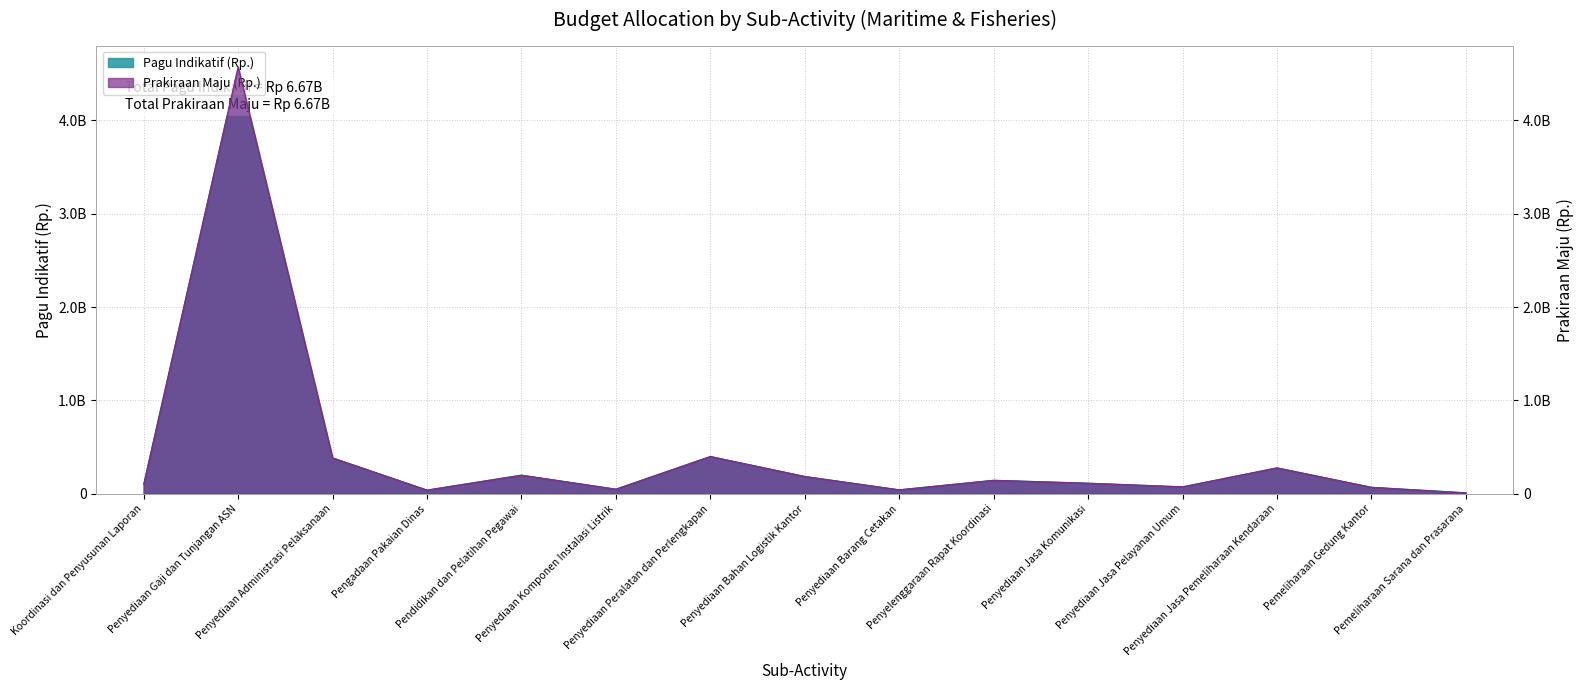

Rank the series at Penyediaan Bahan Logistik Kantor from highest to lowest value.

Pagu Indikatif (Rp.), Prakiraan Maju (Rp.)